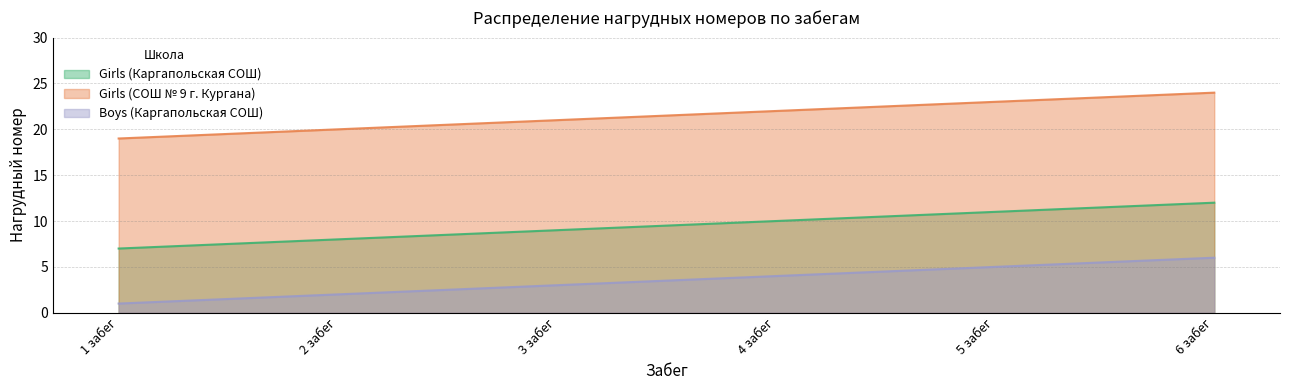

What are all the series names shown in the legend?

Girls (Каргапольская СОШ), Girls (СОШ № 9 г. Кургана), Boys (Каргапольская СОШ)